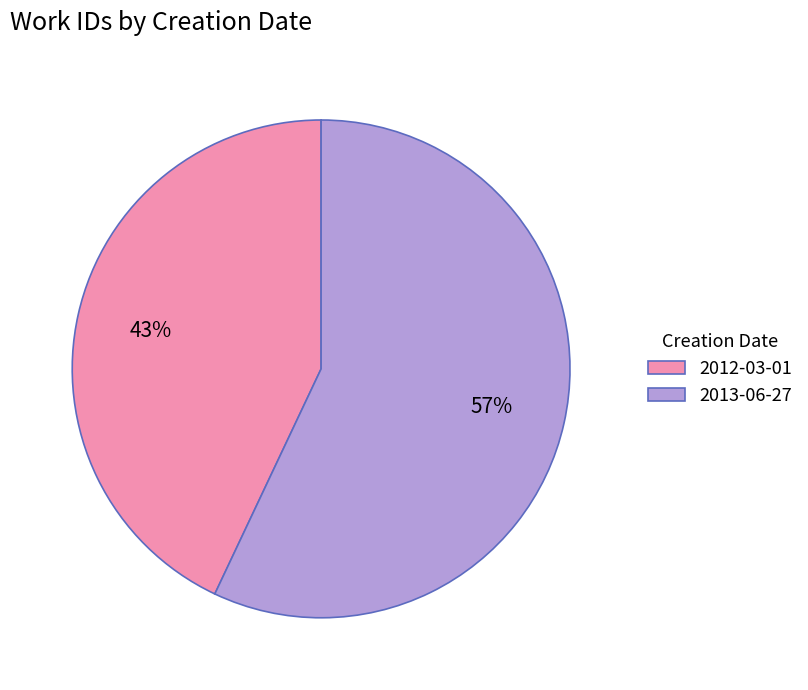

How many slices are in this pie chart?

2